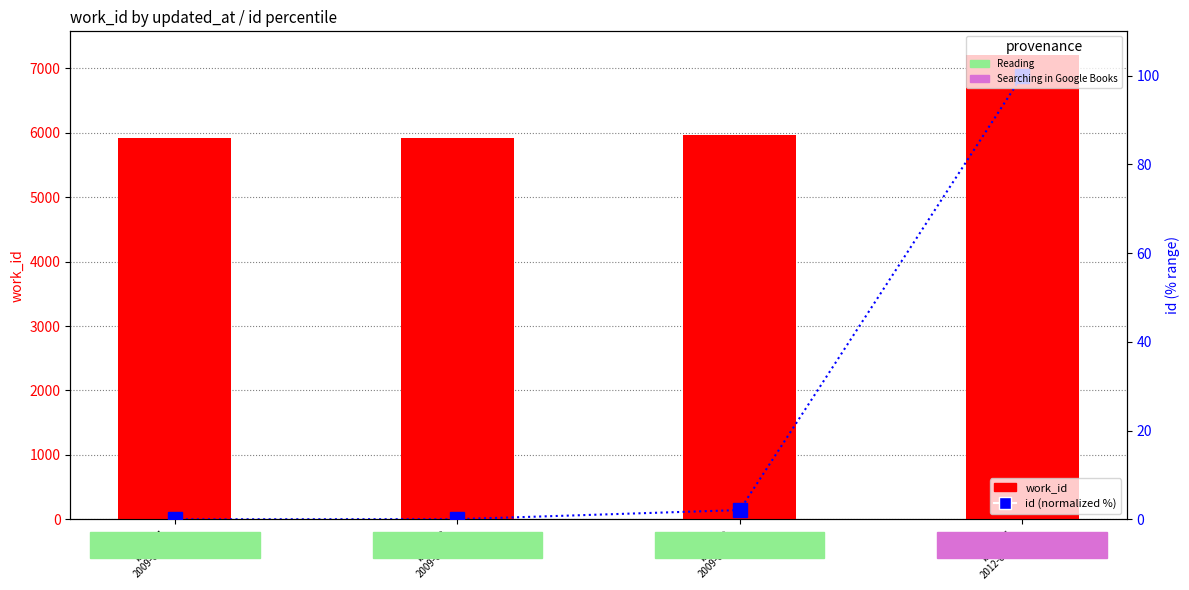

What are all the series names shown in the legend?

work_id, id (normalized)